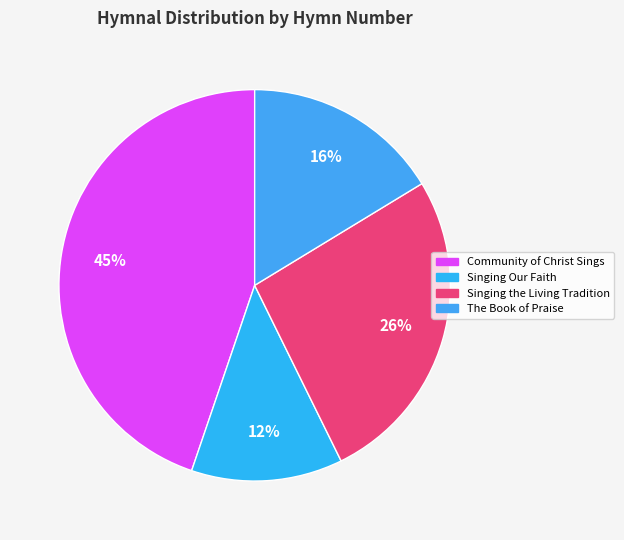

Count the number of slices in the pie.

4